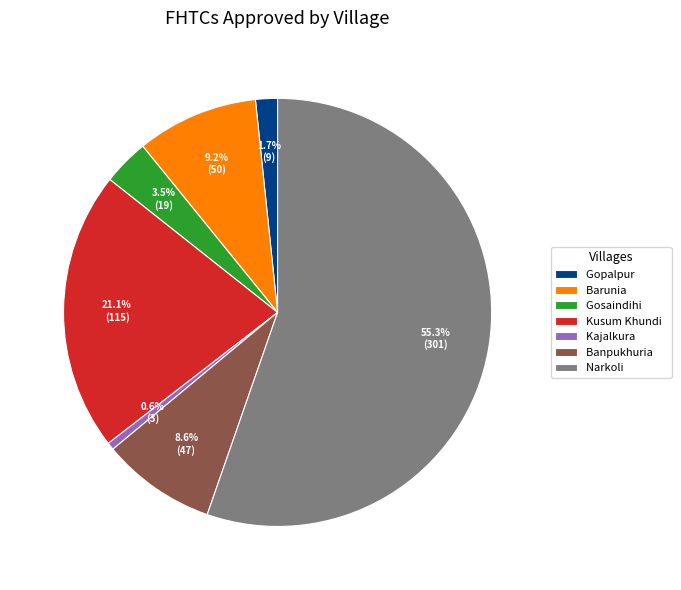

What percentage is the Gopalpur slice, to the nearest percent?

2%